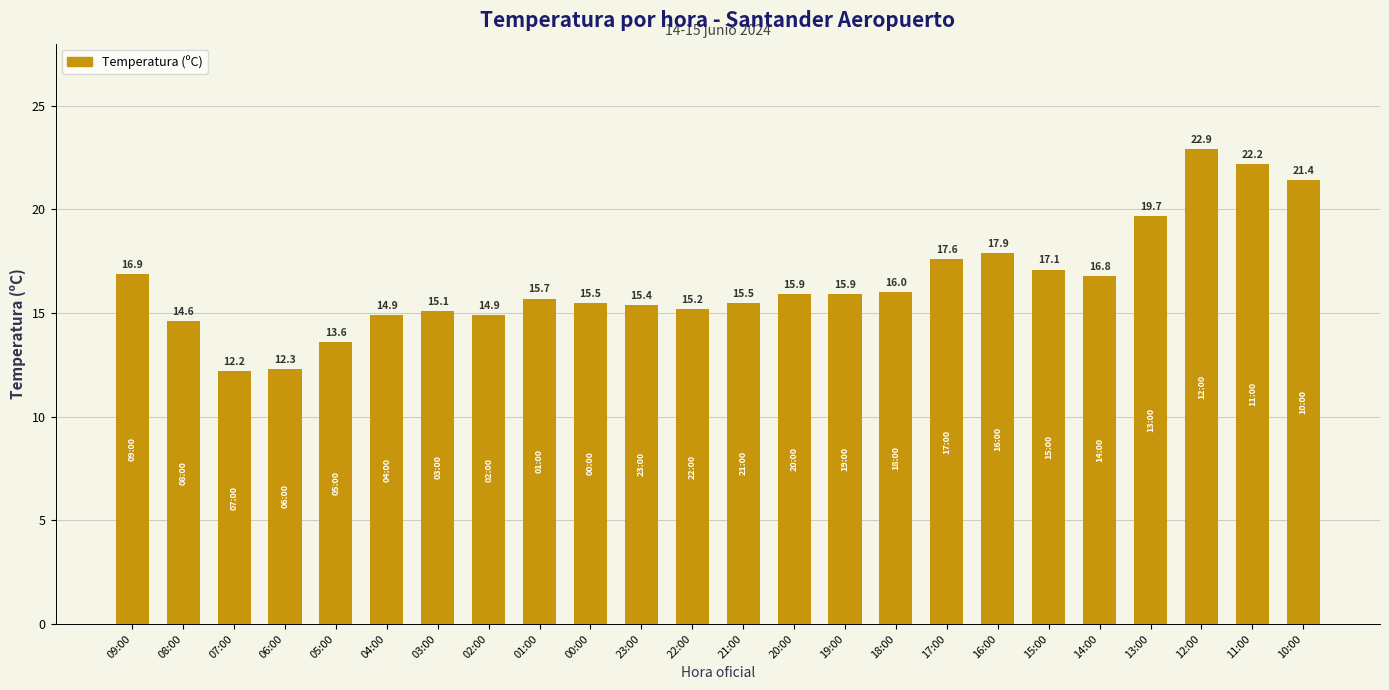

Read the value at 14:00.

16.8